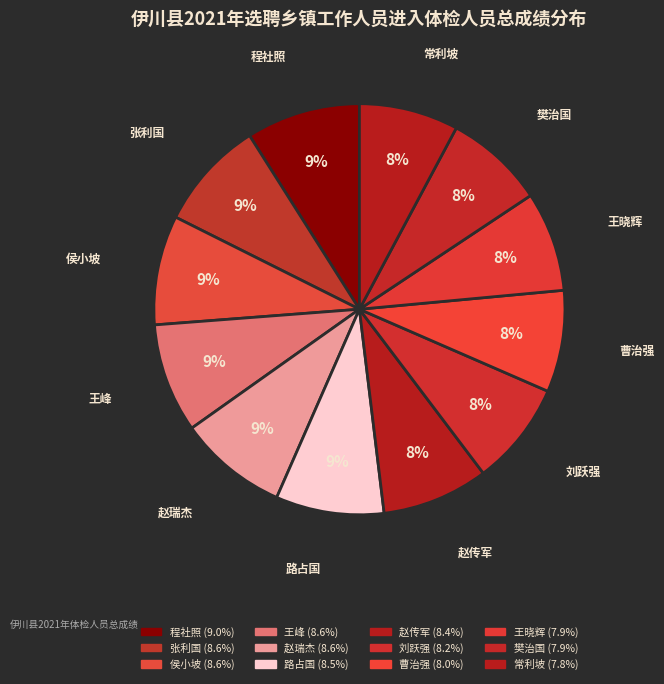

To the nearest percent, what is the difference between the largest and smallest slice percentages?

1%